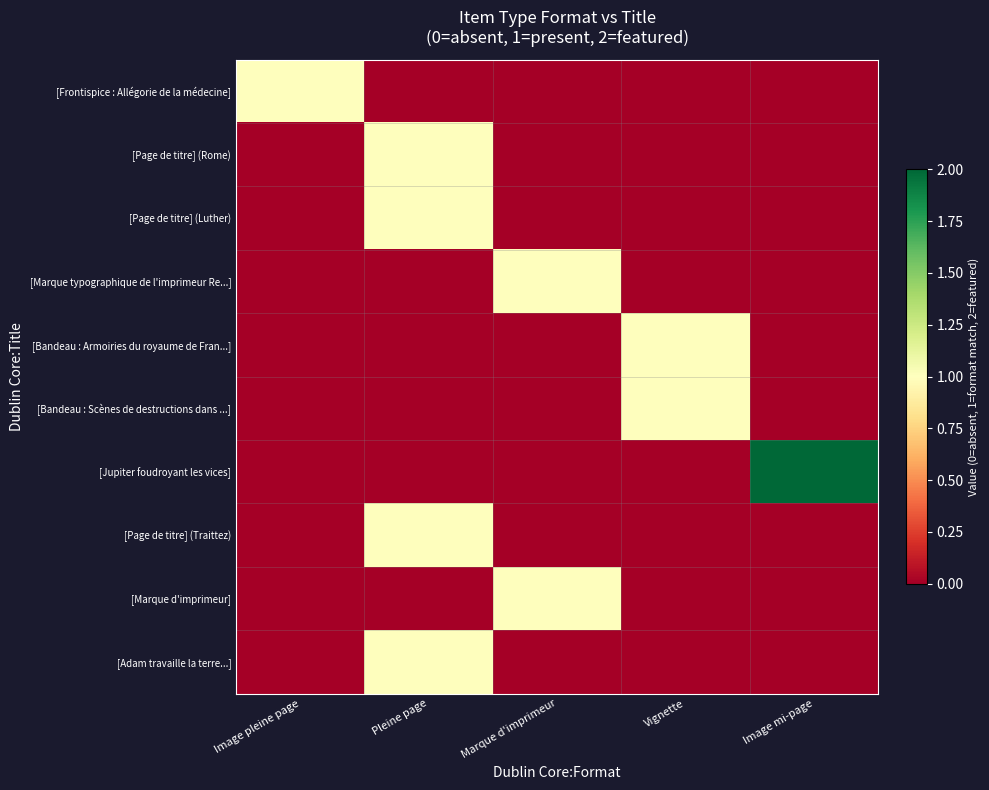

Rank the series at Marque d'imprimeur from highest to lowest value.

[Marque typographique de l'imprimeur Re...], [Marque d'imprimeur], [Frontispice : Allégorie de la médecine], [Page de titre] (Rome), [Page de titre] (Luther), [Bandeau : Armoiries du royaume de Fran...], [Bandeau : Scènes de destructions dans ...], [Jupiter foudroyant les vices], [Page de titre] (Traittez), [Adam travaille la terre...]